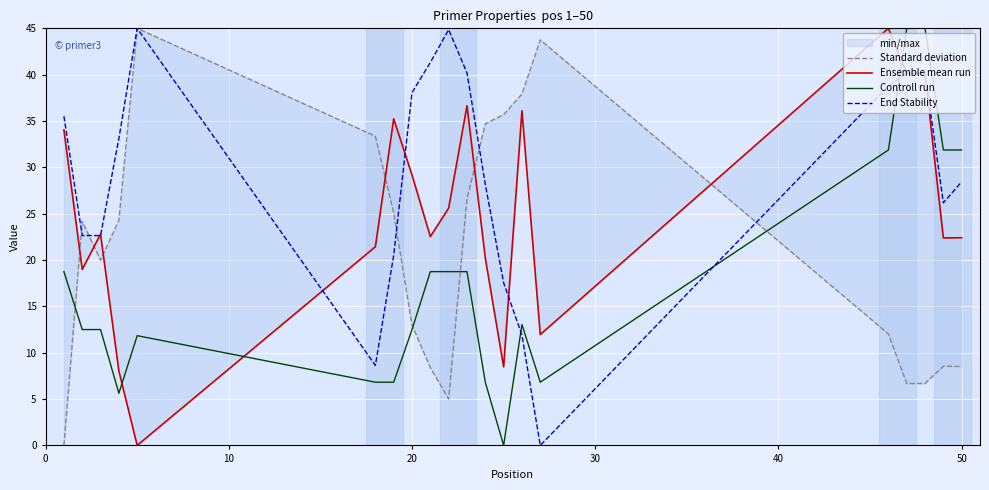

After their last crossing, which series has the higher values: Controll run or End Stability?

Controll run